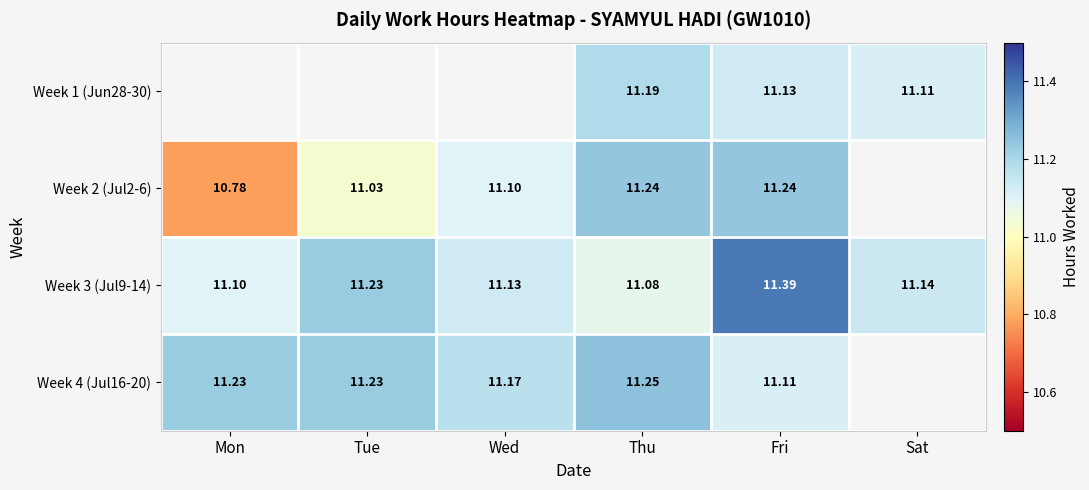

Is it true that Week 2 (Jul2-6) equals 15.9 at Thu?

False